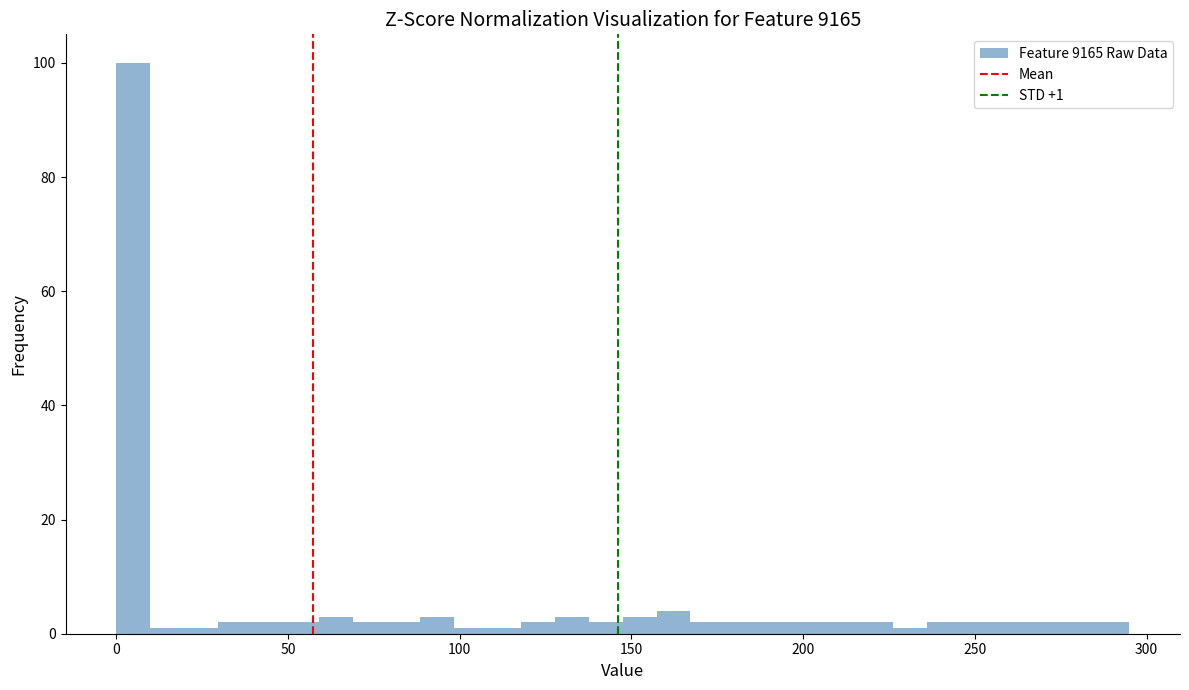

Around what value on the x-axis is the tallest bar? Give the approximate position of its centre, as read against the axis.

5